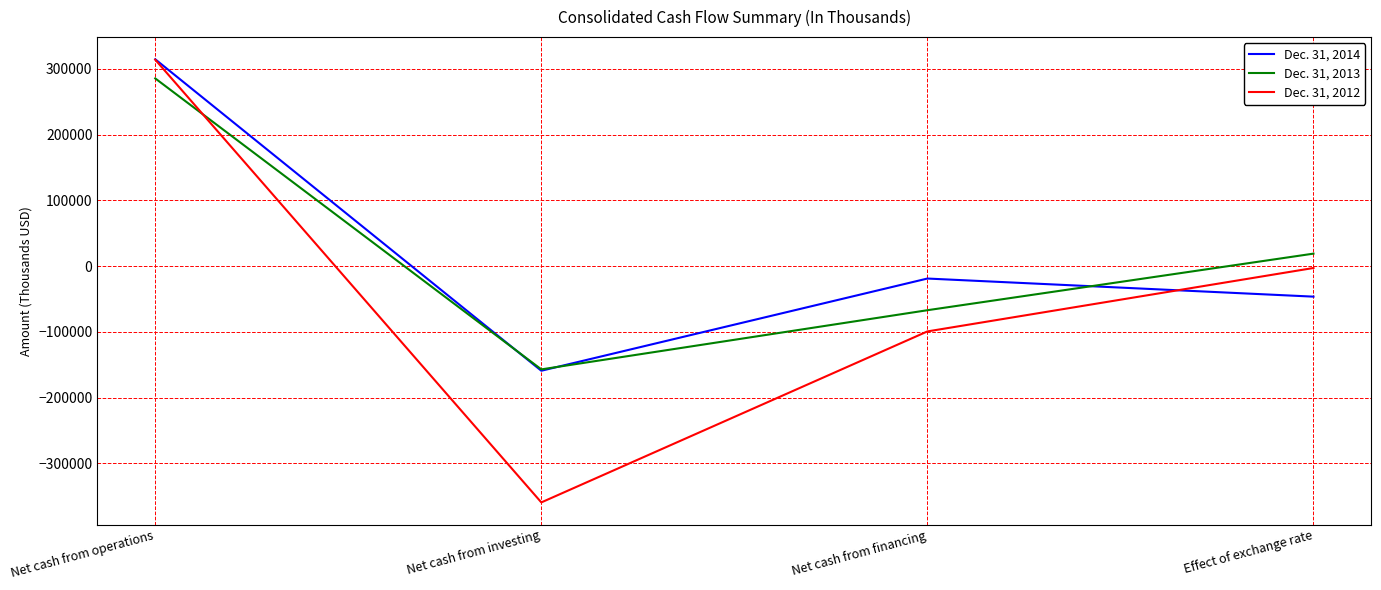

What is the difference between the maximum and minimum values in the Dec. 31, 2014 series?

473751